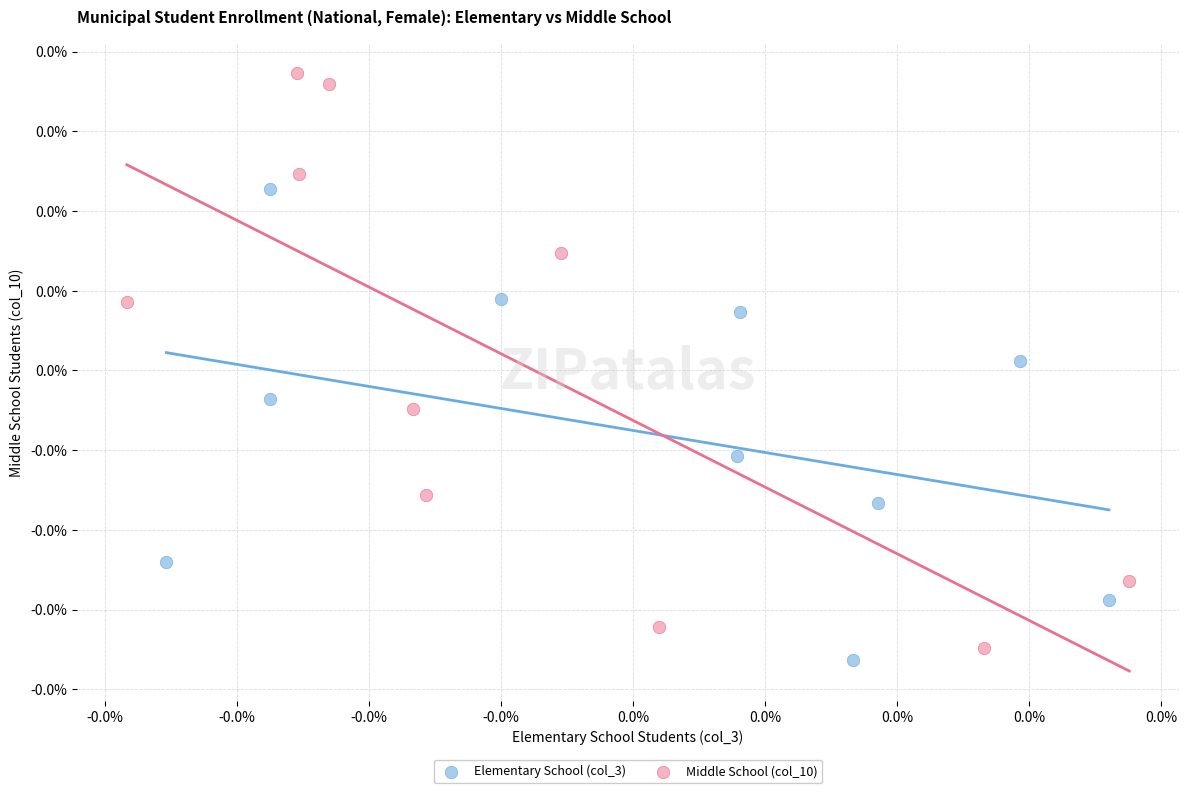

Which series contains the highest Y value?

Middle School (col_10)